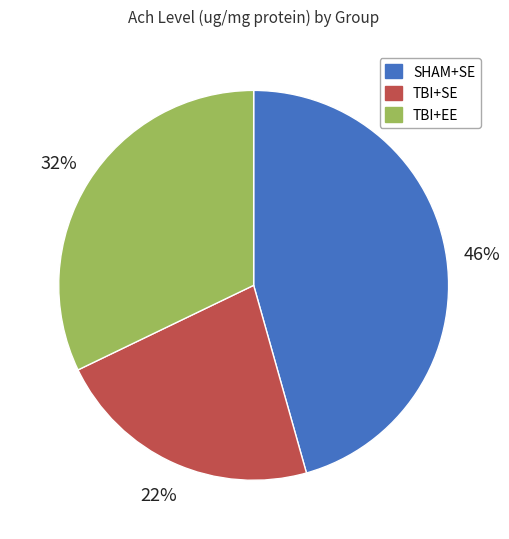

Combined, do TBI+SE and TBI+EE account for over 50%?

Yes